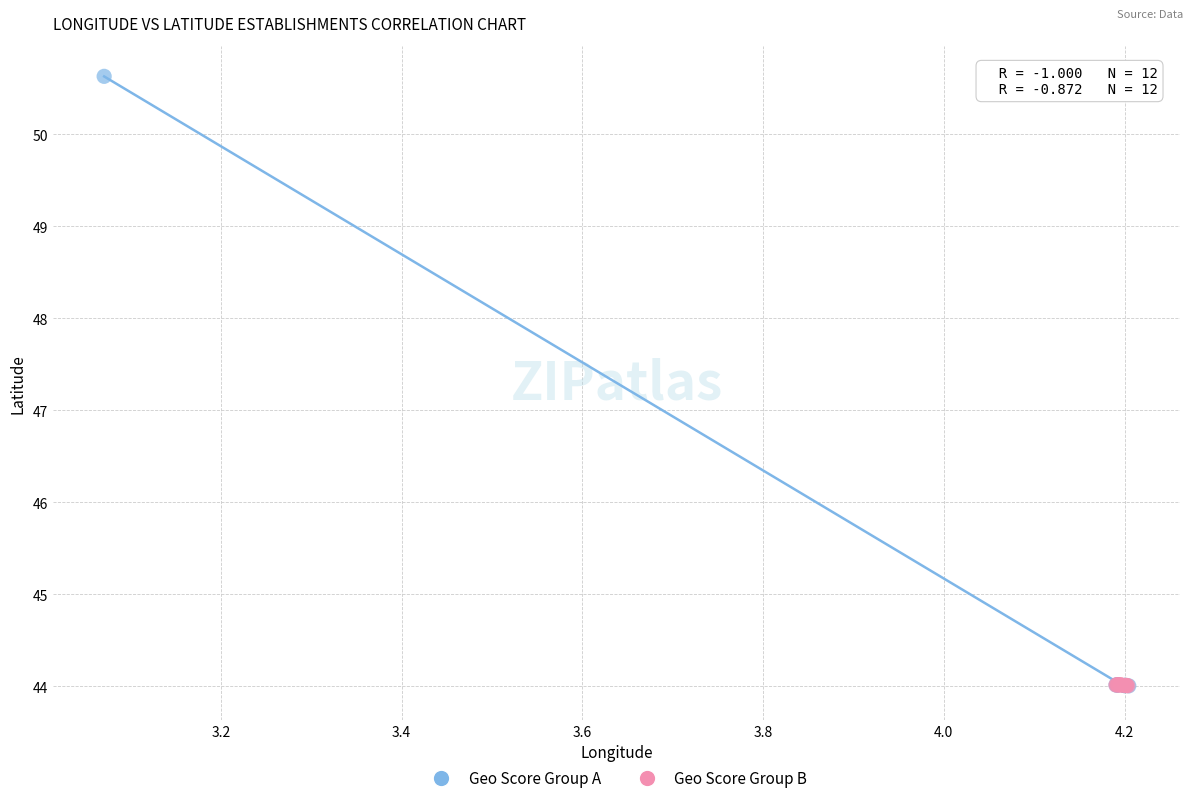

Which series reaches the maximum Y coordinate?

Geo Score Group A